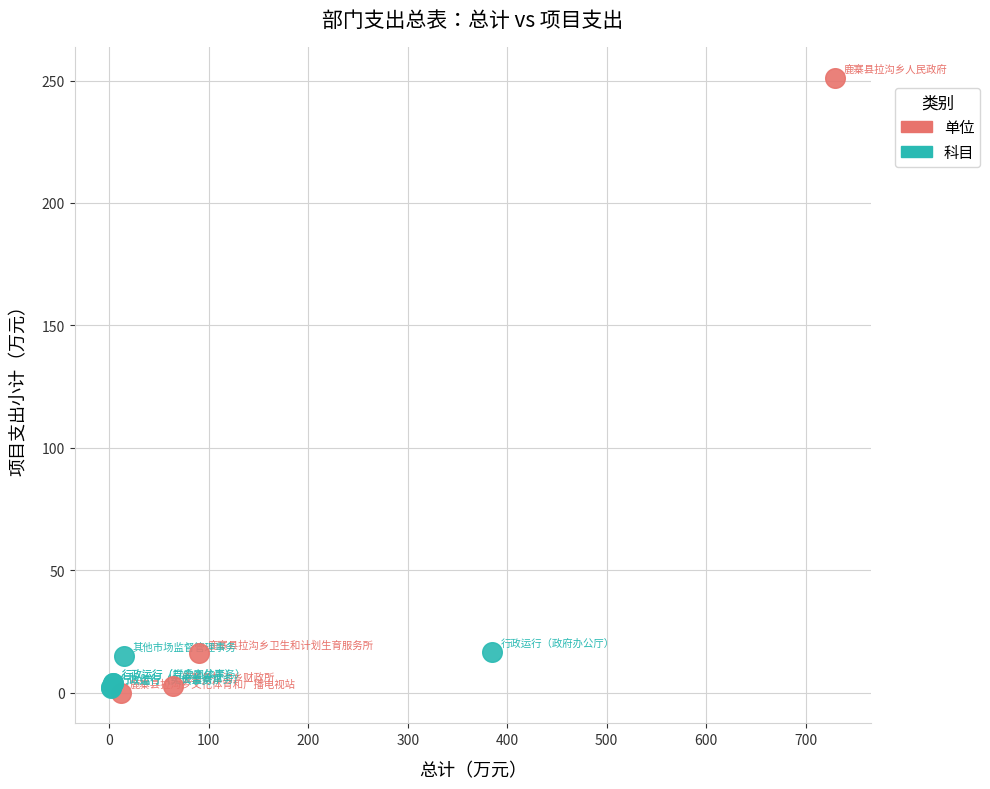

Which series has the largest Y range (max minus min)?

单位